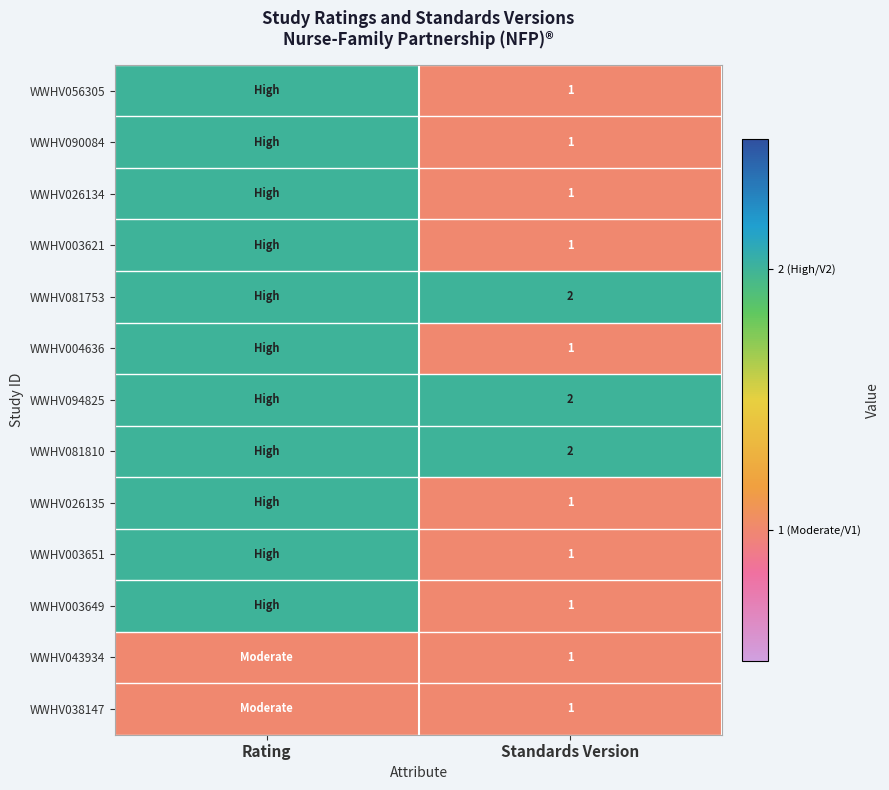

The value of WWHV004636 at Standards Version is 1. True or false?

True